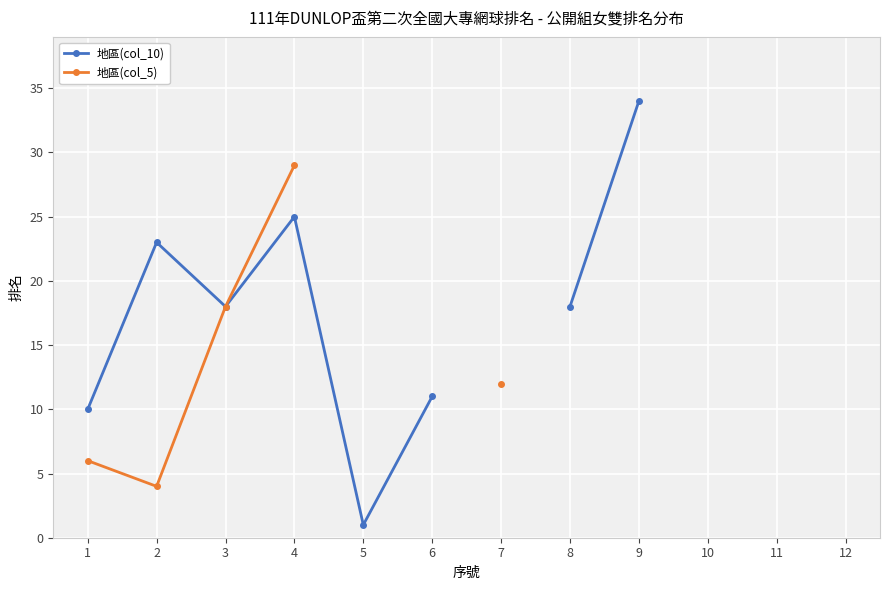

True or false: 地區(col_10) has more than 2 interior local peaks.

False